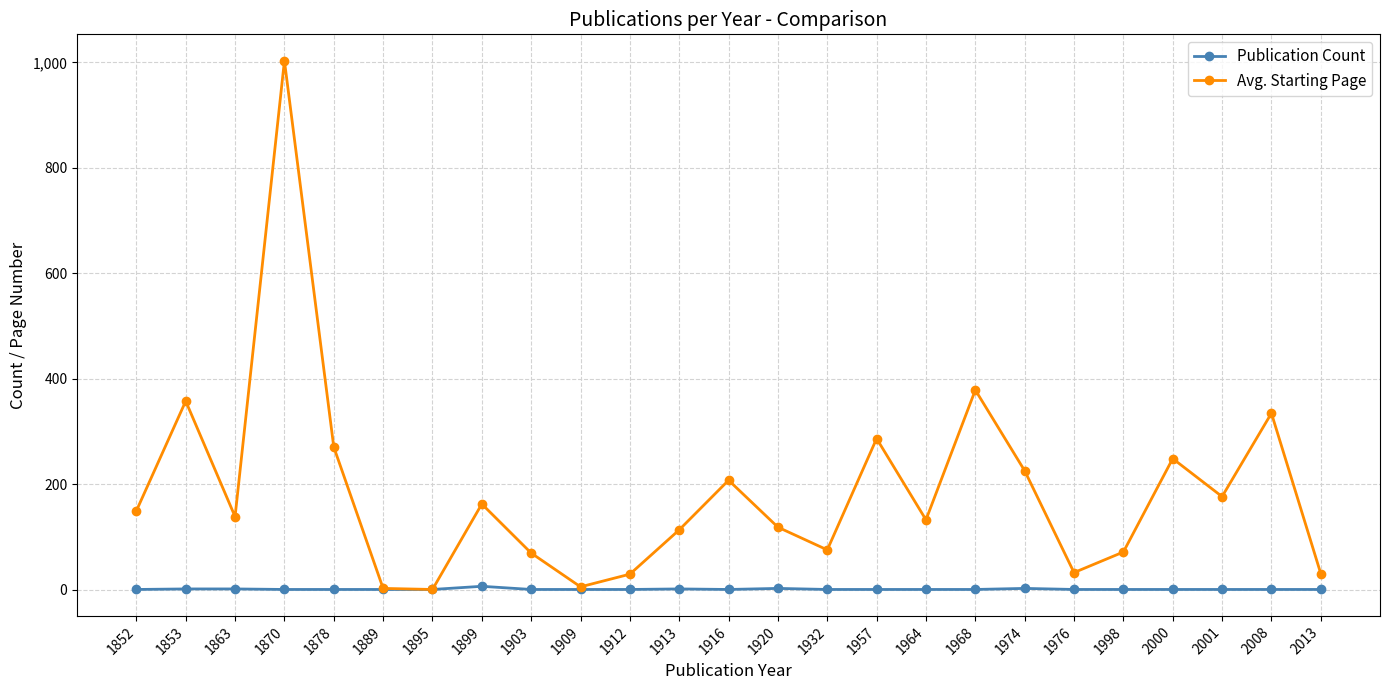

How many data points in Avg. Starting Page are less than 139?

12